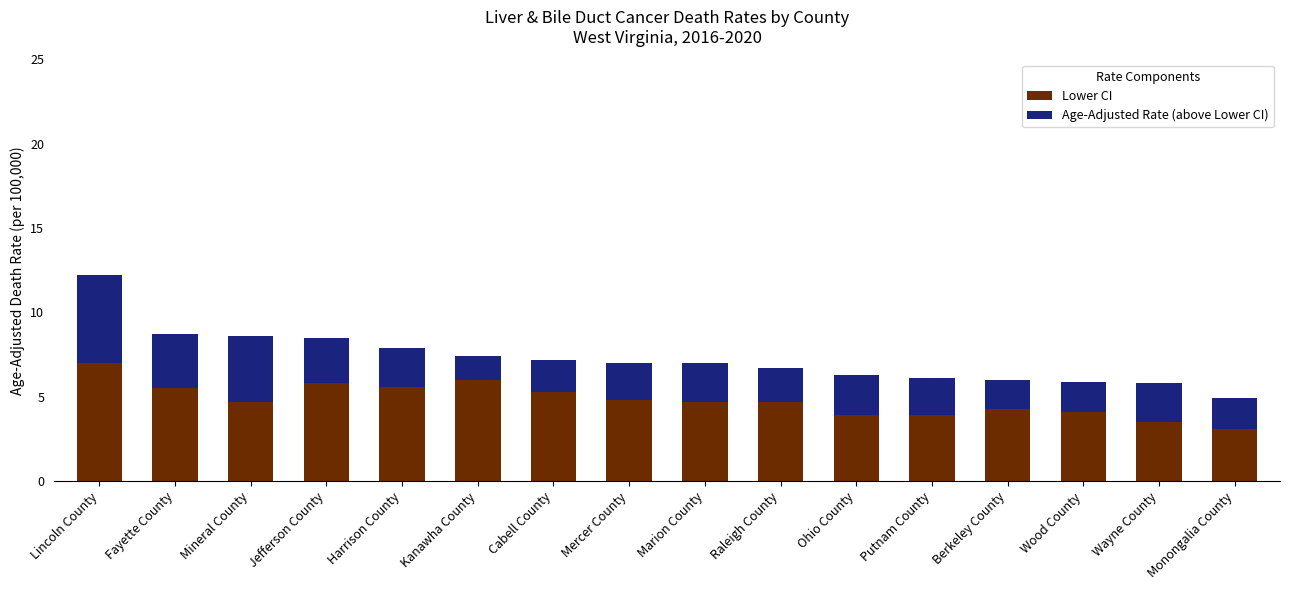

How many distinct data groups are displayed?

2